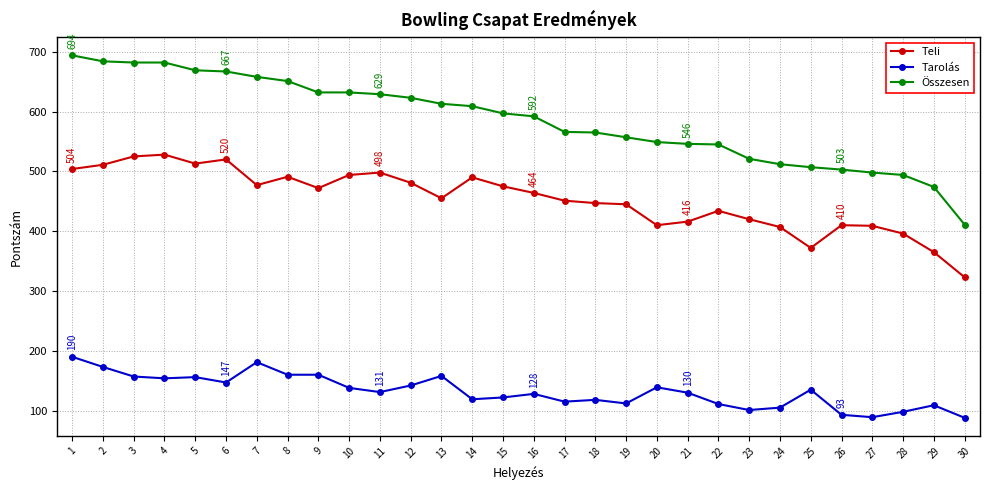

Rank the series by their maximum value, from lowest to highest.

Tarolás, Teli, Összesen